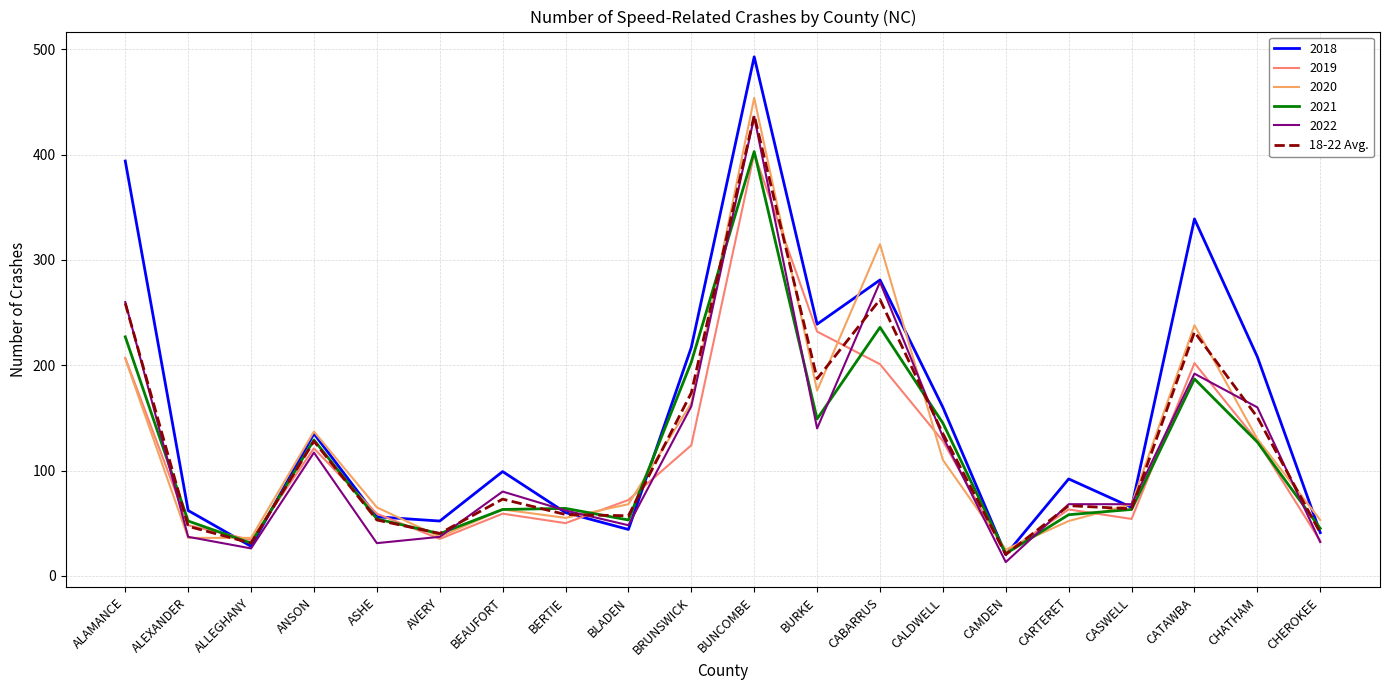

What is the difference between the highest and lowest values at ALAMANCE?

188.0